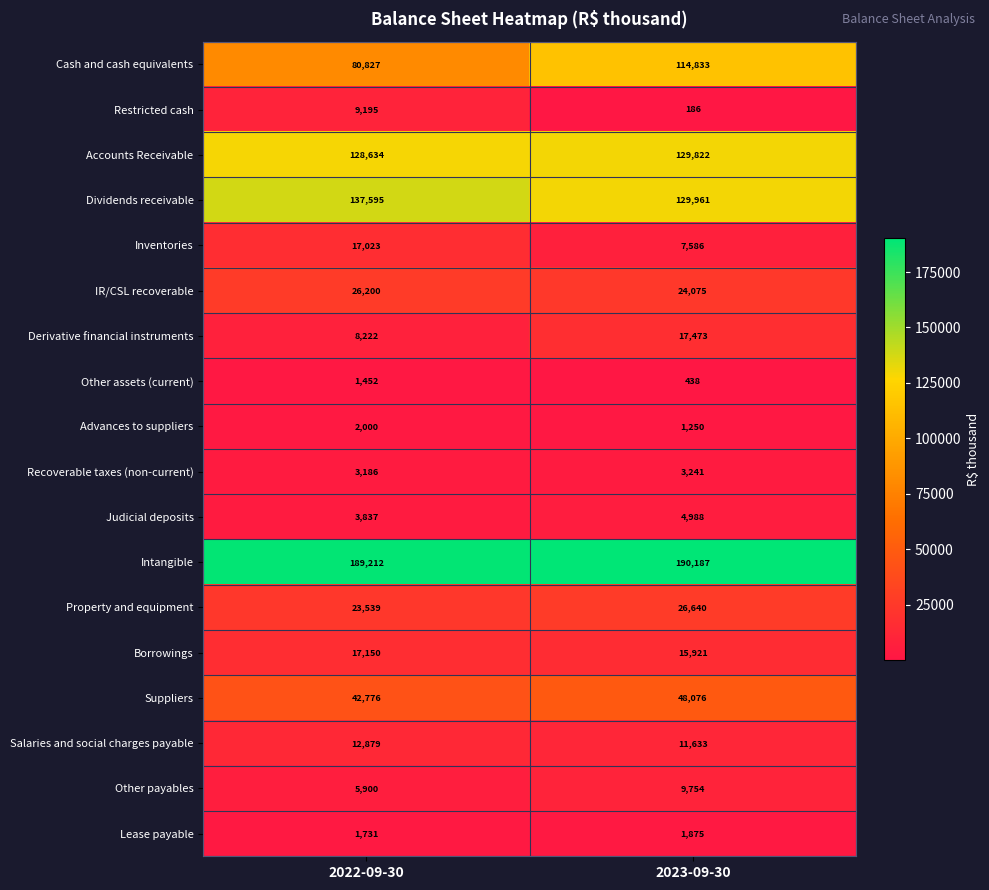

What is the greatest value displayed?

190187